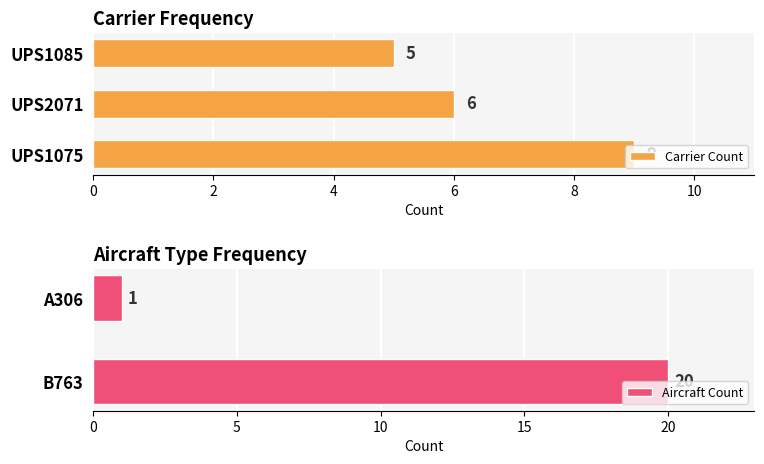

At which category does the chart reach its peak across all series?

UPS1075